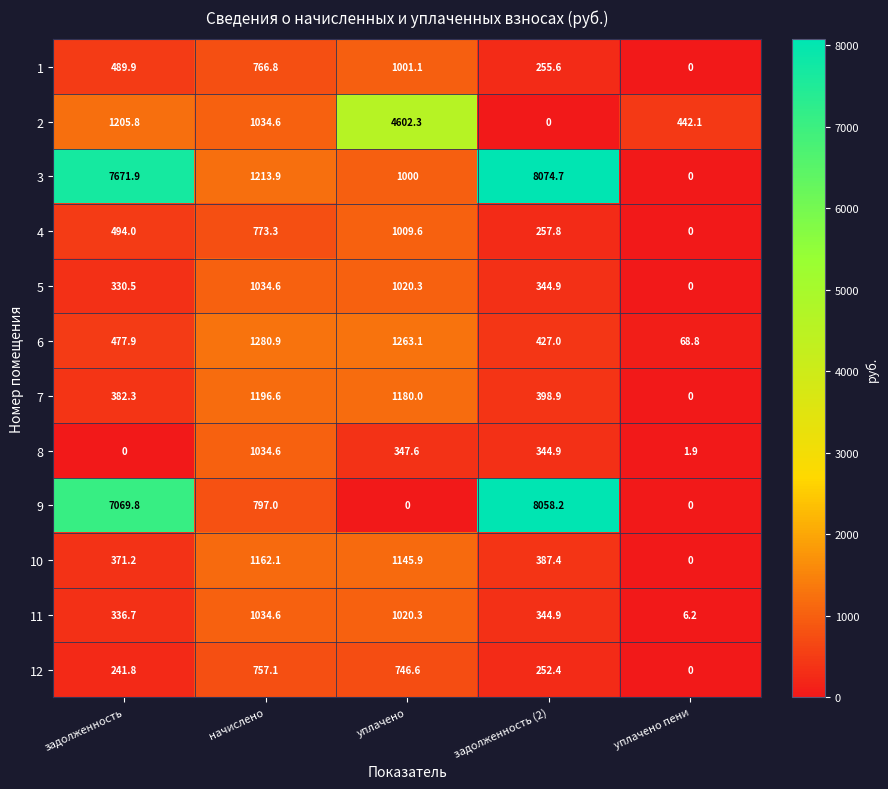

What is the greatest value displayed?

8074.7